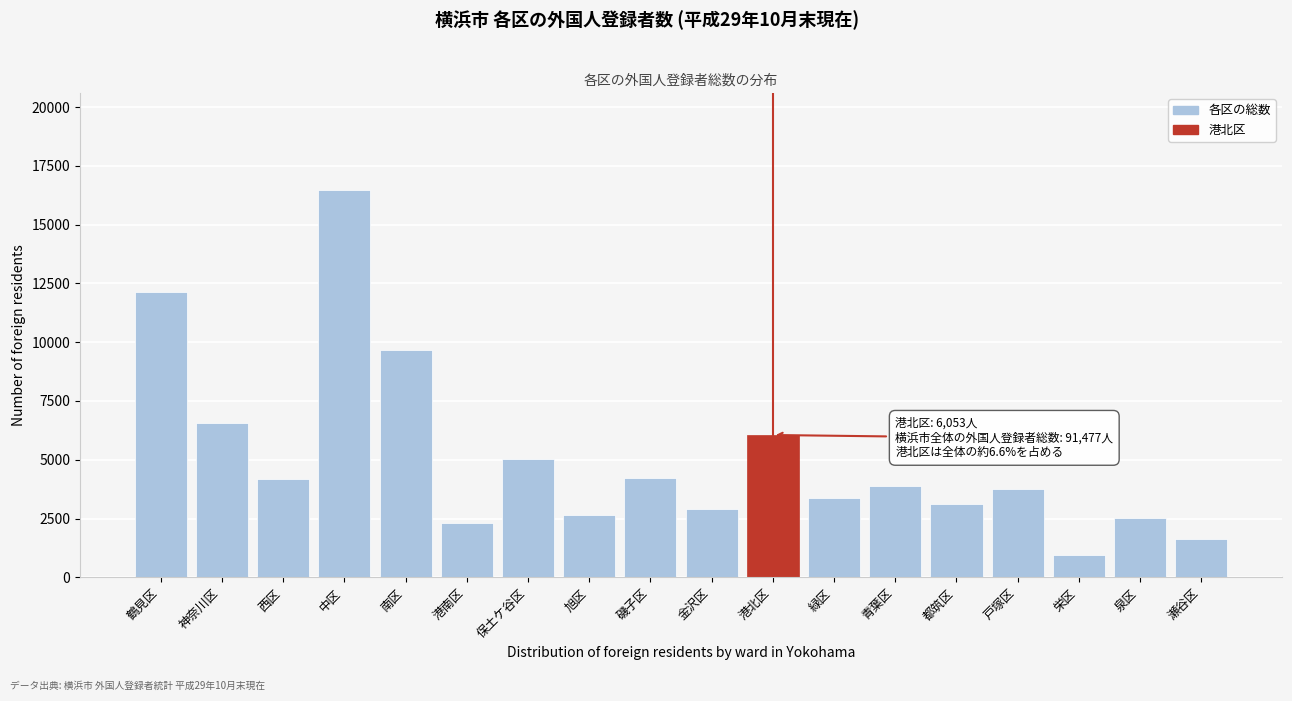

The chart shows a value of 1638 at 瀬谷区. True or false?

True